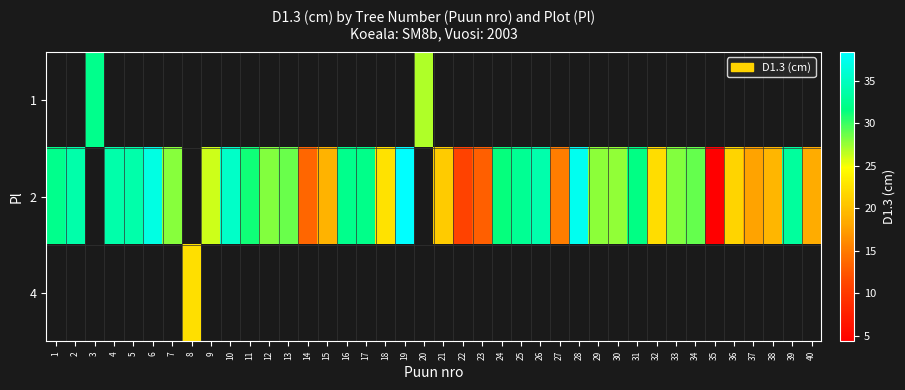

At 34, list the series in order from largest to smallest.

row_0, row_1, row_2